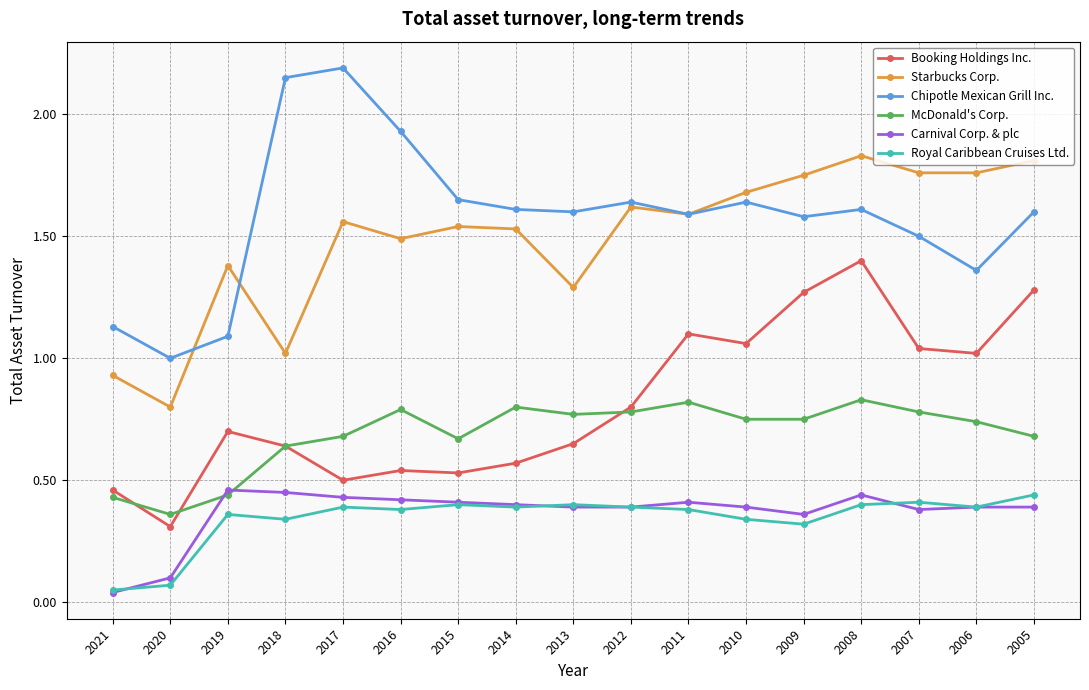

Is the value of McDonald's Corp. at 2020 greater than the value of Carnival Corp. & plc at 2014?

No